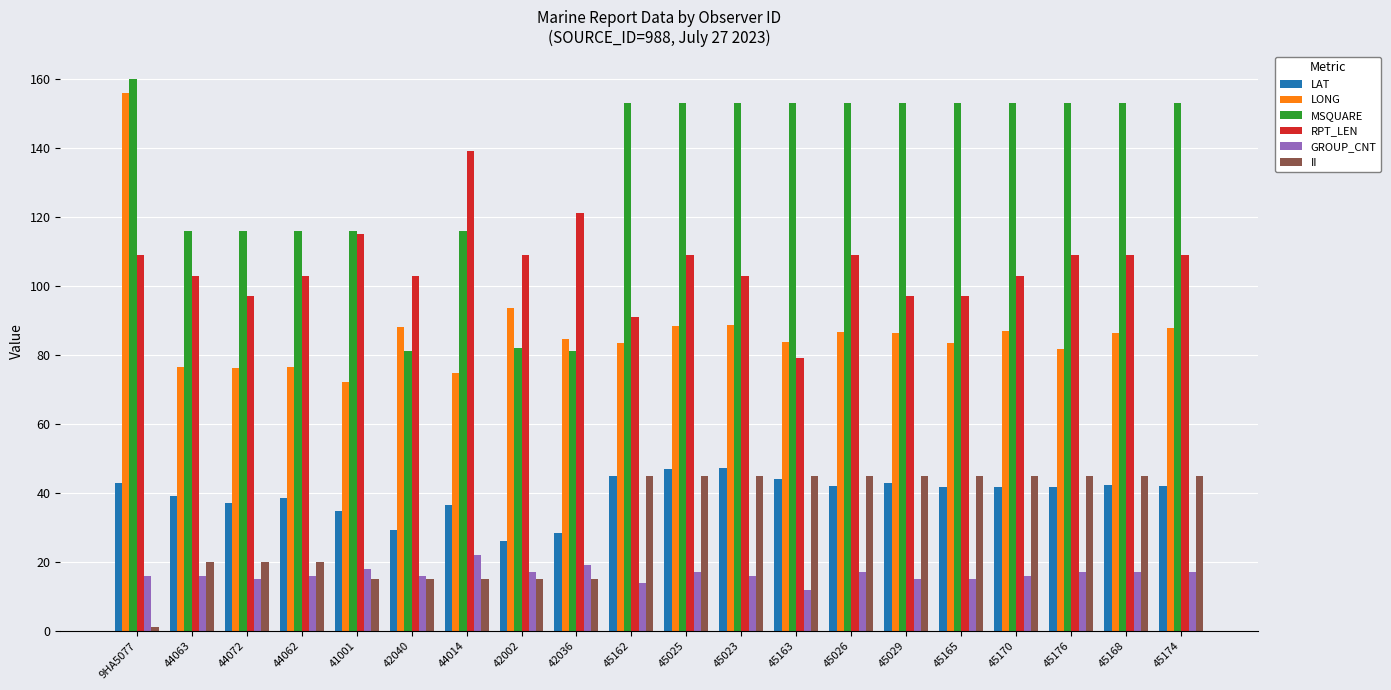

What is the label of the 4th bar from the left?

44062